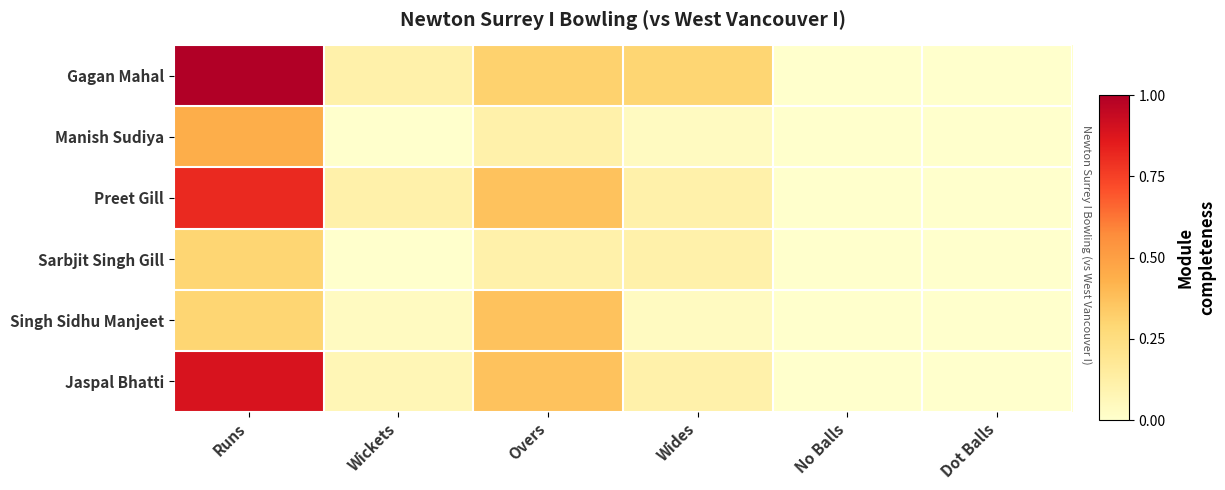

Which series has the largest range (max minus min)?

Gagan Mahal